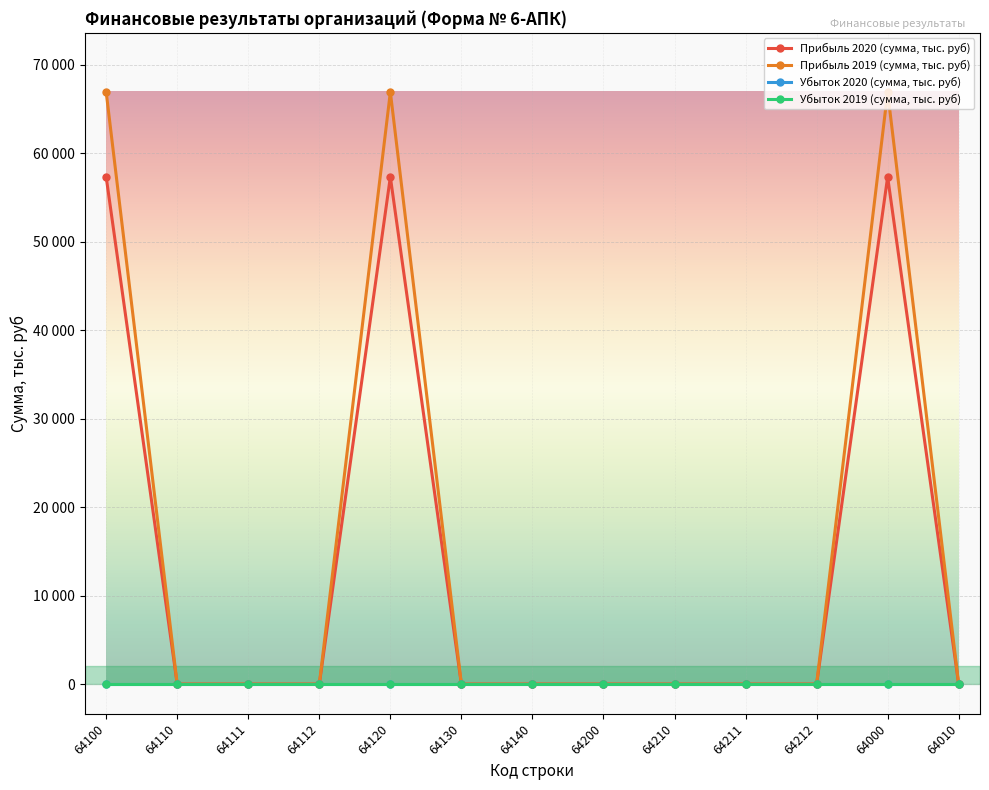

True or false: Прибыль 2020 (сумма, тыс. руб) and Прибыль 2019 (сумма, тыс. руб) cross at least once.

False